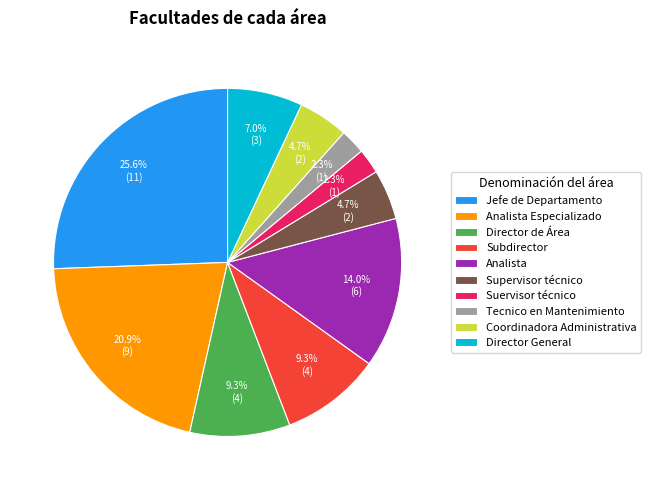

How many slices are in this pie chart?

10